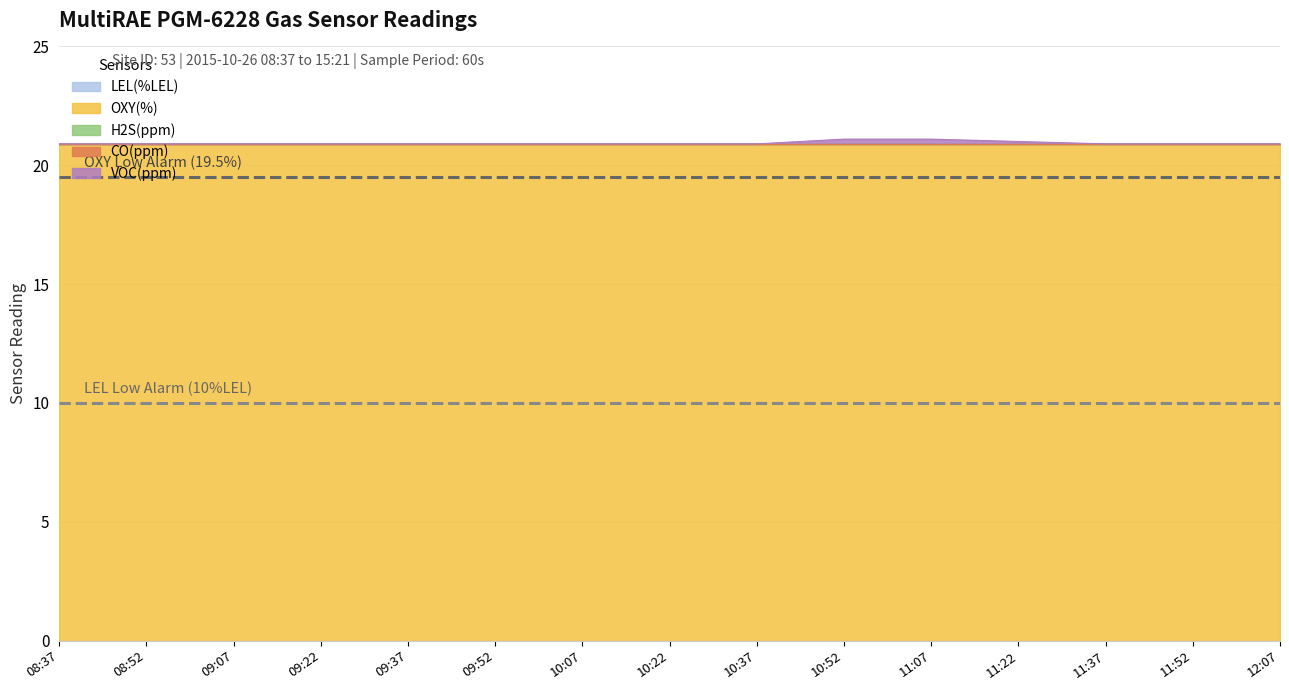

What is the greatest value displayed?

20.9